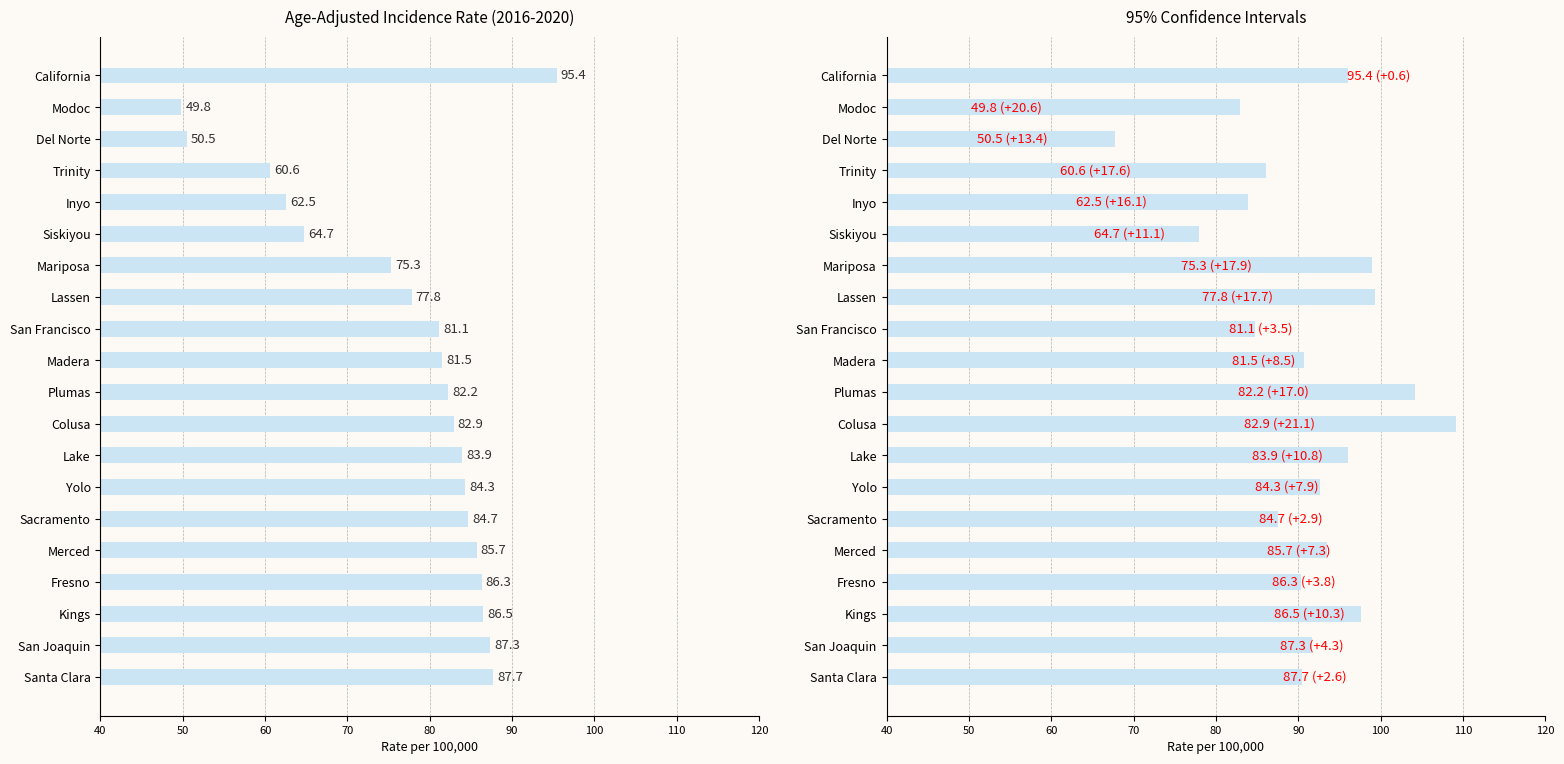

At which label does Age-Adjusted Incidence Rate reach its peak?

California